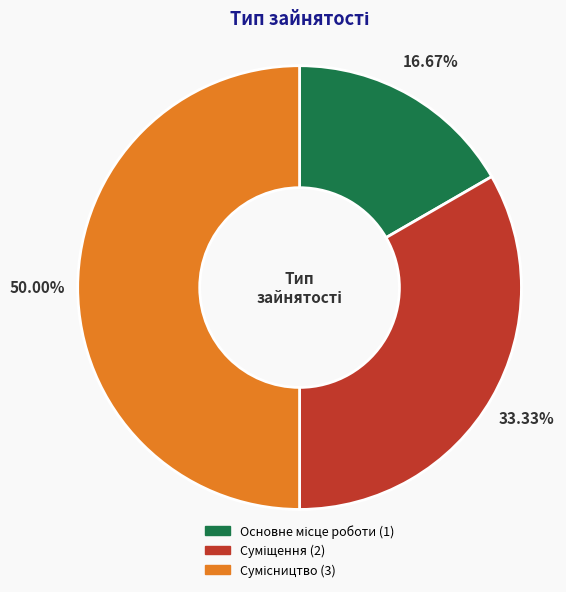

Do Суміщення and Сумісництво together represent more than half of the pie?

Yes